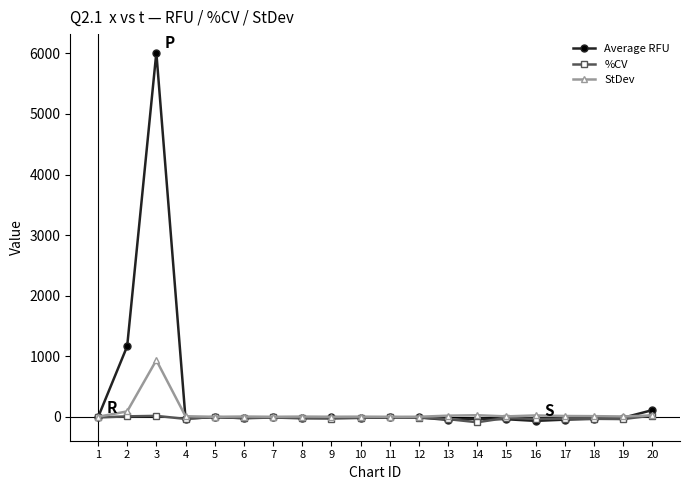

At which category does StDev reach its first local peak?

3